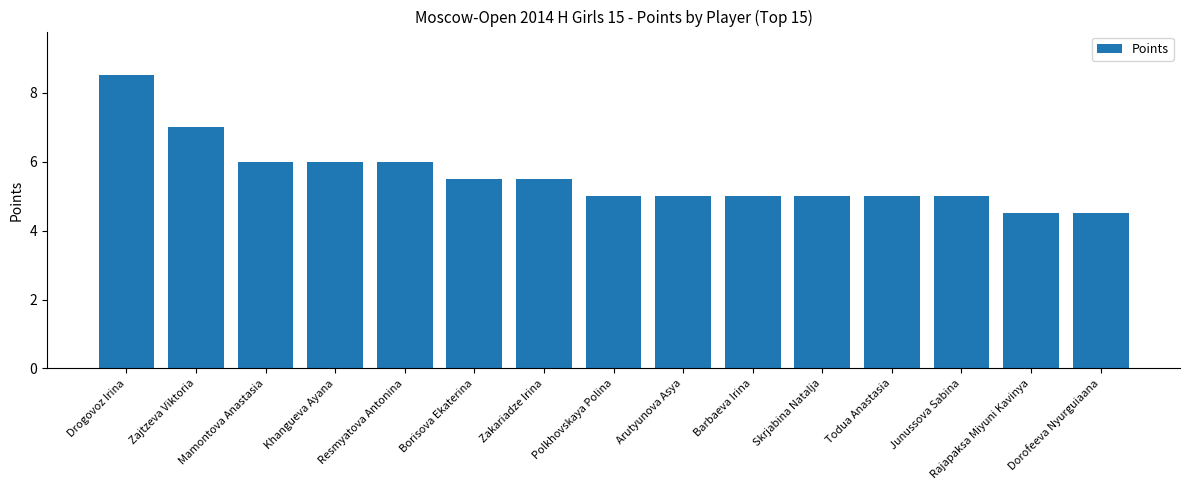

Reading left to right, extract all data points from this chart.

Drogovoz Irina=8.5	Zajtzeva Viktoria=7.0	Mamontova Anastasia=6.0	Khangueva Ayana=6.0	Resmyatova Antonina=6.0	Borisova Ekaterina=5.5	Zakariadze Irina=5.5	Polkhovskaya Polina=5.0	Arutyunova Asya=5.0	Barbaeva Irina=5.0	Skrjabina Natalja=5.0	Todua Anastasia=5.0	Junussova Sabina=5.0	Rajapaksa Miyuni Kavinya=4.5	Dorofeeva Nyurguiaana=4.5